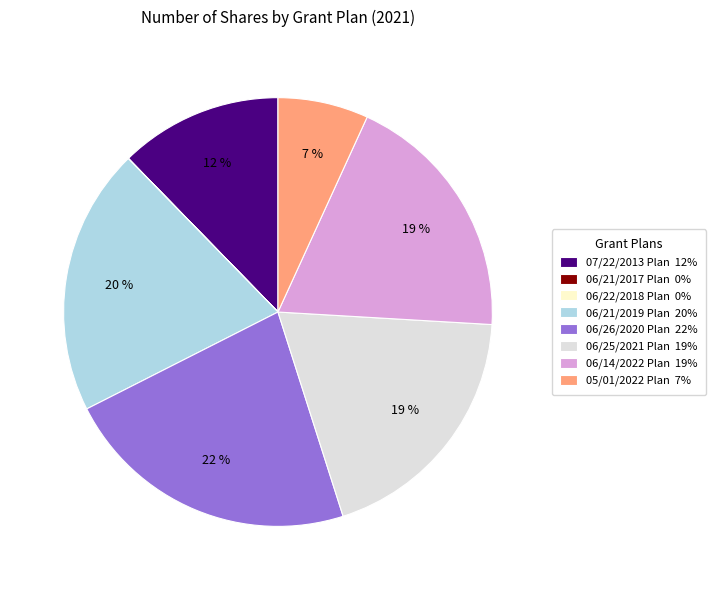

To the nearest percent, what is the difference between the largest and smallest slice percentages?

22%